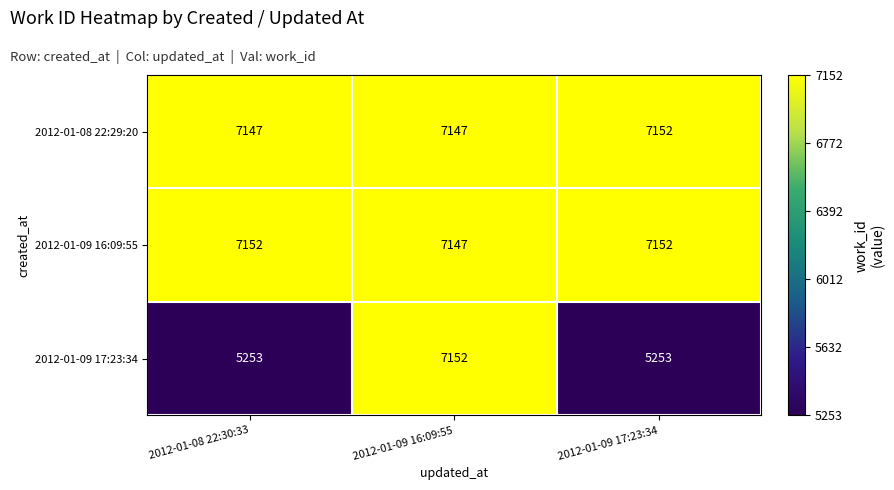

How many categories are shown in the chart?

3